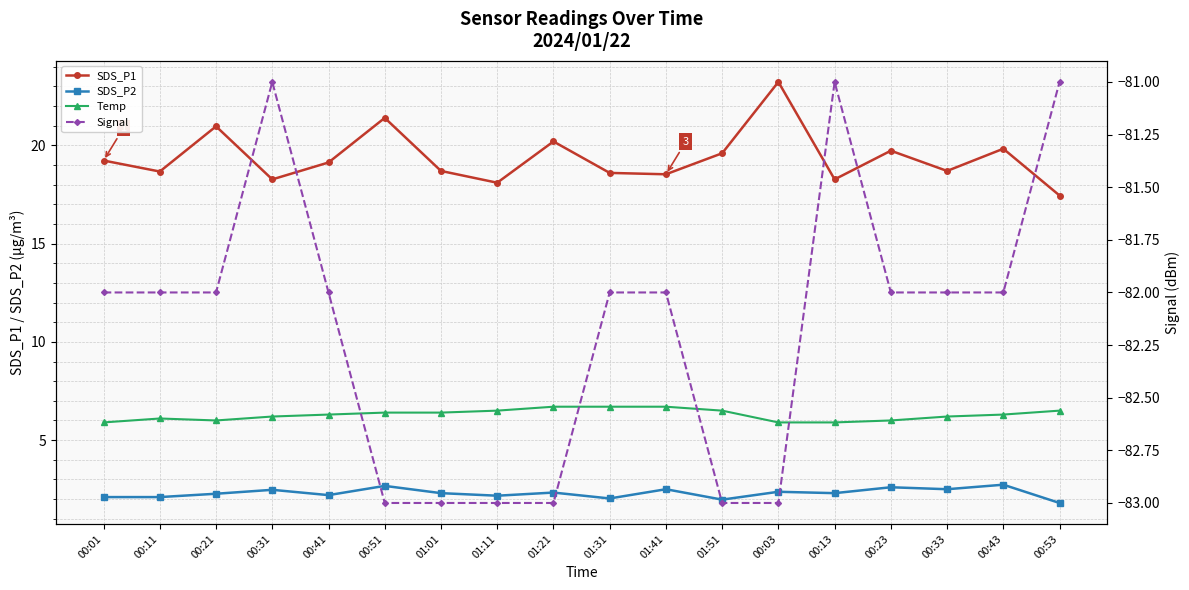

Rank the categories by SDS_P1 value from highest to lowest.

00:03, 00:51, 00:21, 01:21, 00:43, 00:23, 01:51, 00:01, 00:41, 01:01, 00:33, 00:11, 01:31, 01:41, 00:31, 00:13, 01:11, 00:53